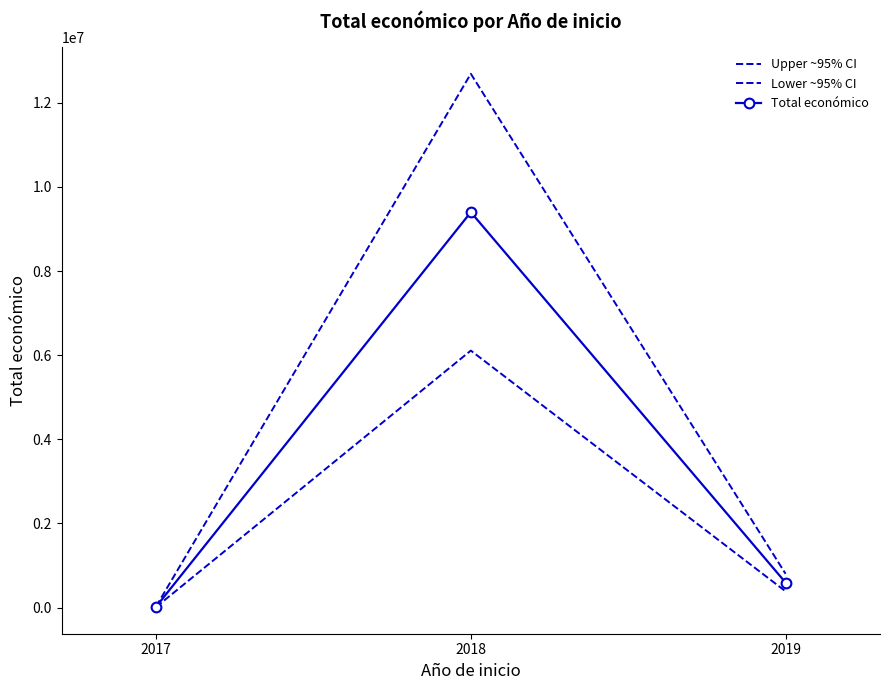

Reading right to left, what are all the values shown in this chart?

Upper ~95% CI: 2019=803429.6	2018=12689774.6	2017=26782.7
Lower ~95% CI: 2019=386836.5	2018=6109891.5	2017=12895.4
Total económico: 2019=595133.0	2018=9399833.0	2017=19839.0